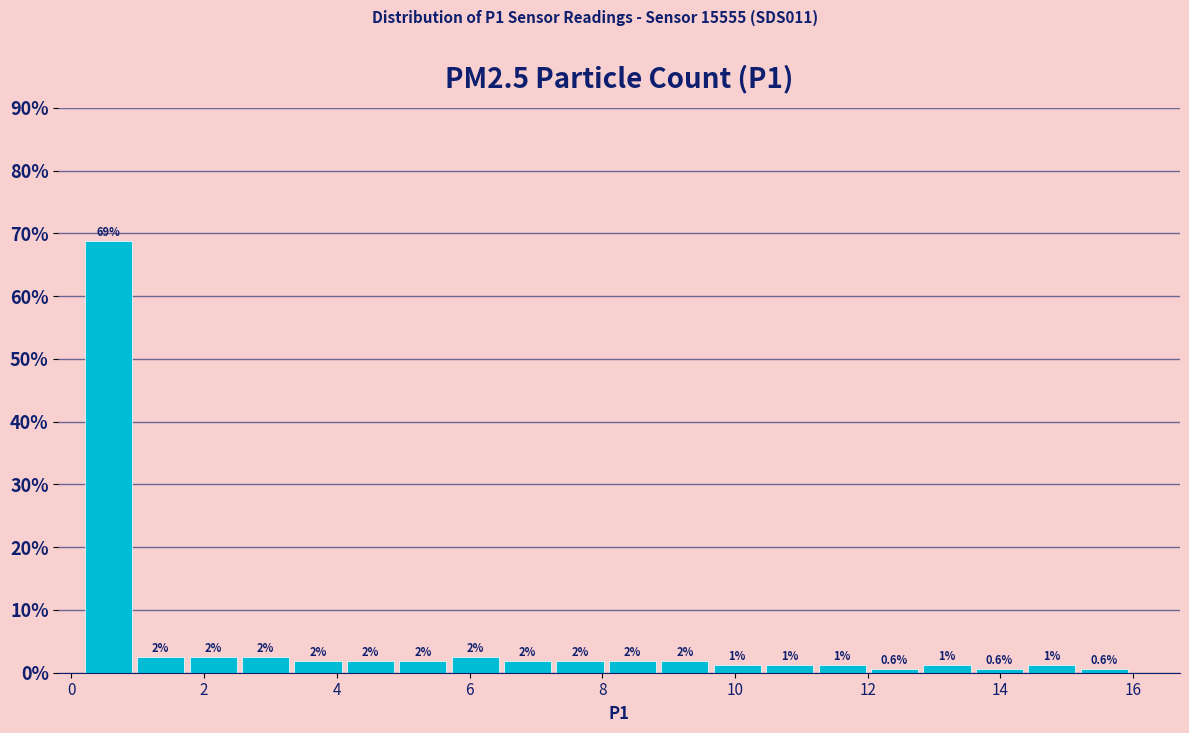

Around what value on the x-axis is the tallest bar? Give the approximate position of its centre, as read against the axis.

0.6